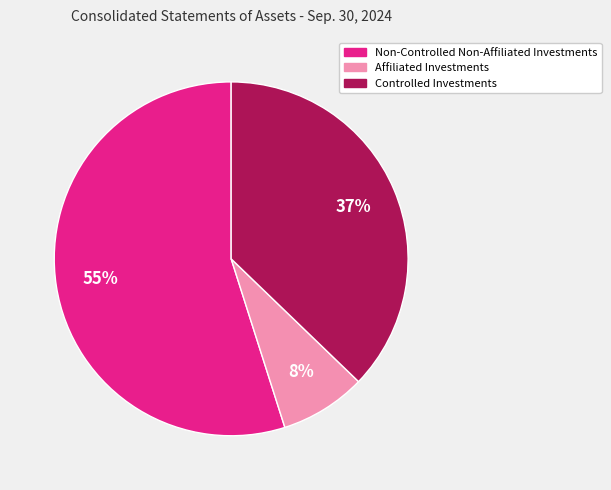

Count the number of slices in the pie.

3